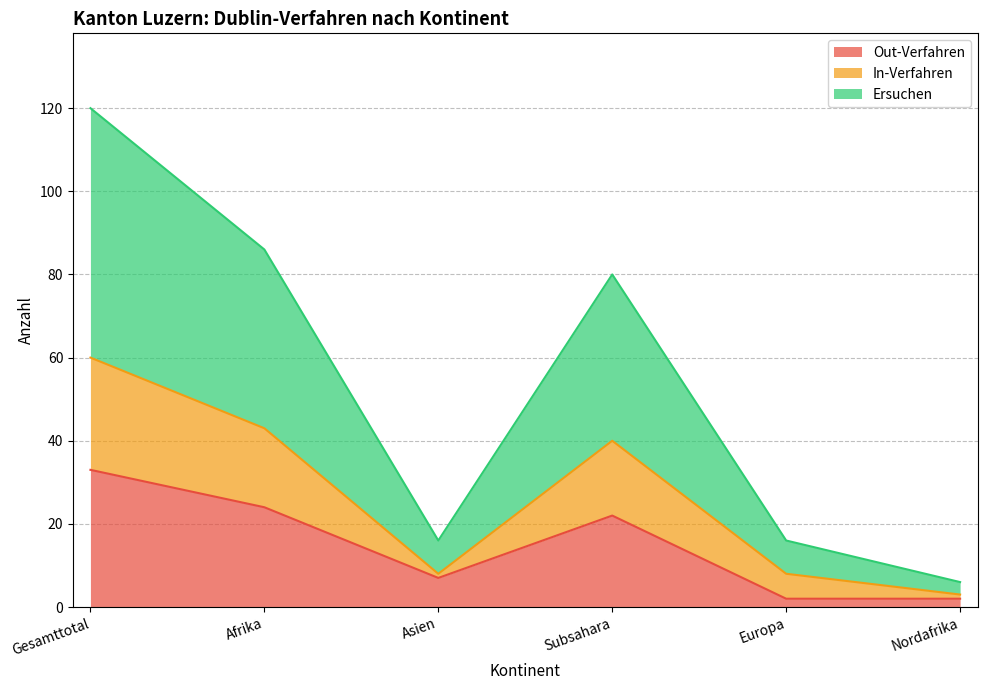

Which category has the highest value in the Out-Verfahren series?

Gesamttotal